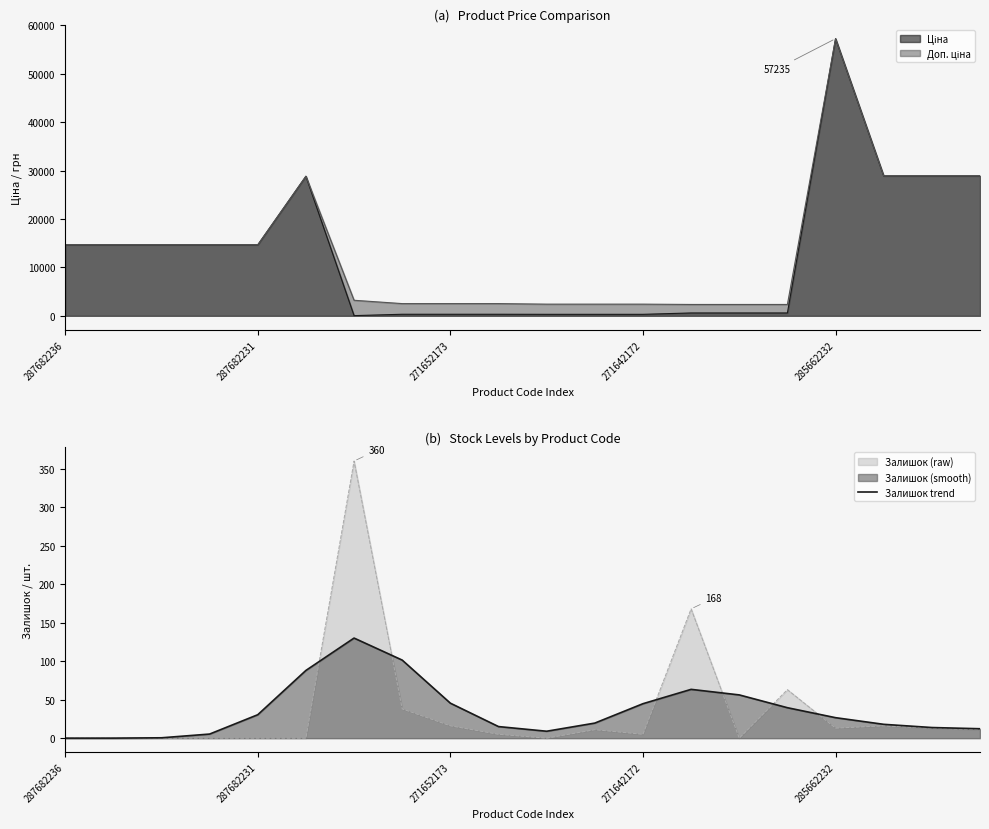

What is the label of the 5th point from the left?

287682231